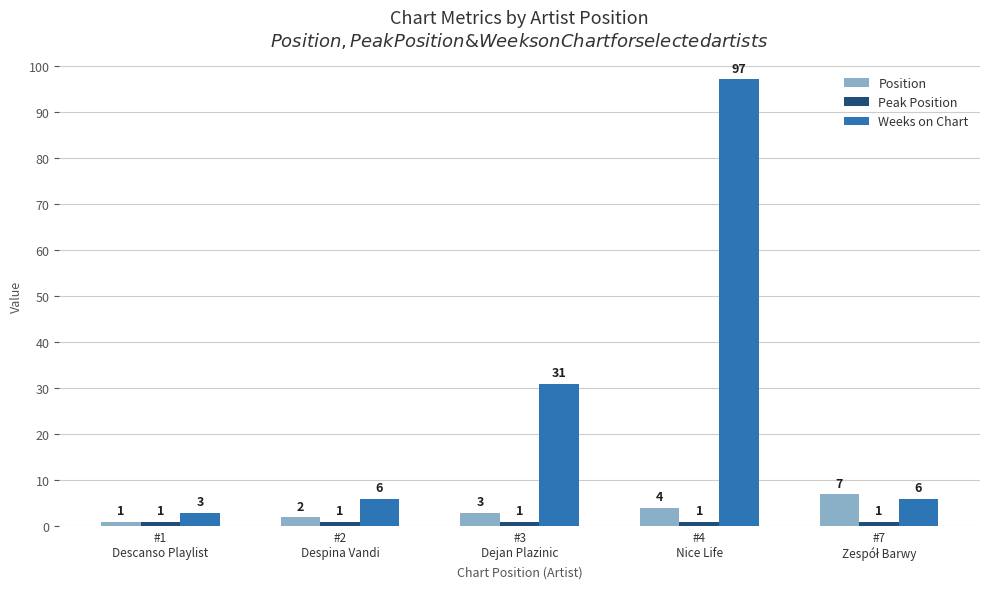

What position from the right is #3
Dejan Plazinic?

3